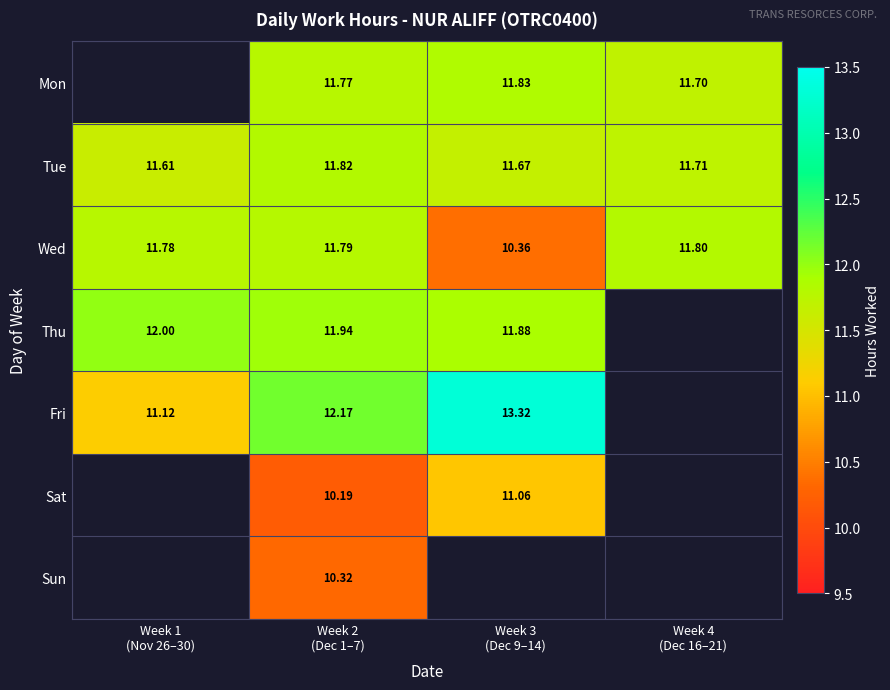

Is it true that Fri equals 9.1 at Week 3 (Dec 9–14)?

False